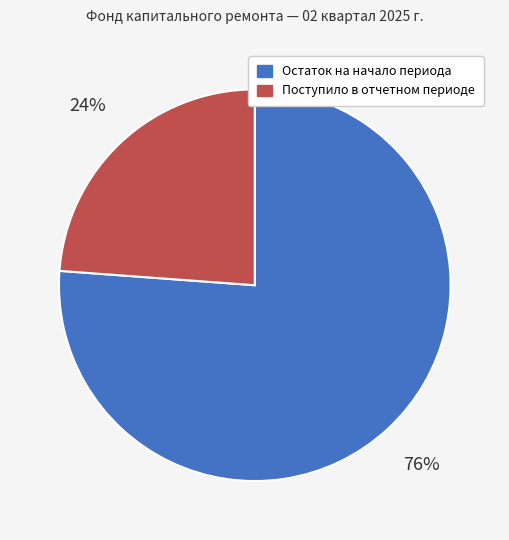

To the nearest percent, what portion does Поступило в отчетном периоде represent?

24%